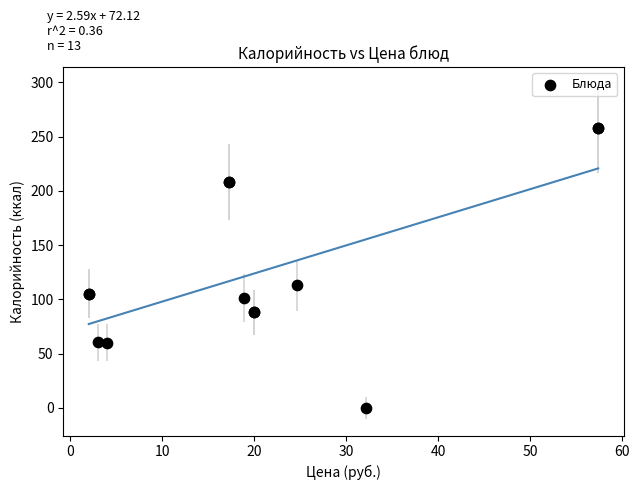

What Y value in the scatter plot is closest to 128?

112.8